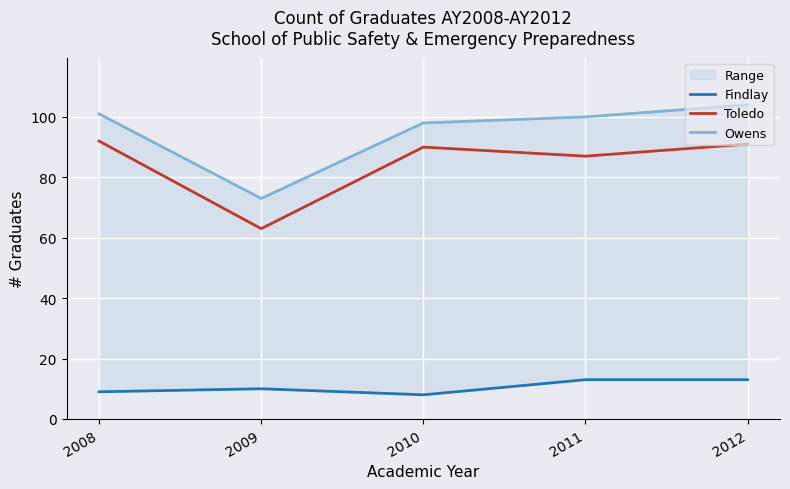

Which has a higher value, 2009 or 2010?

2009